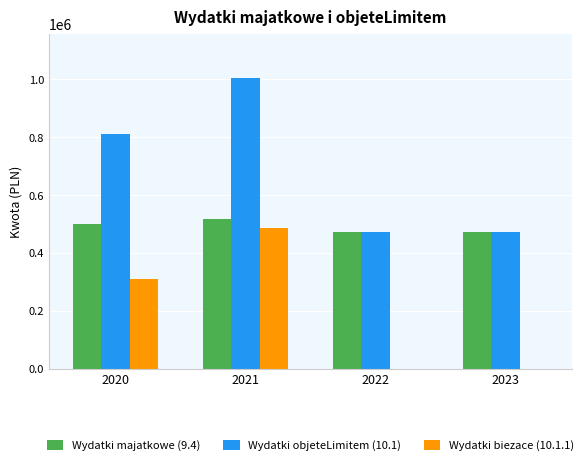

What is the average value of the Wydatki majatkowe (9.4) series?

490431